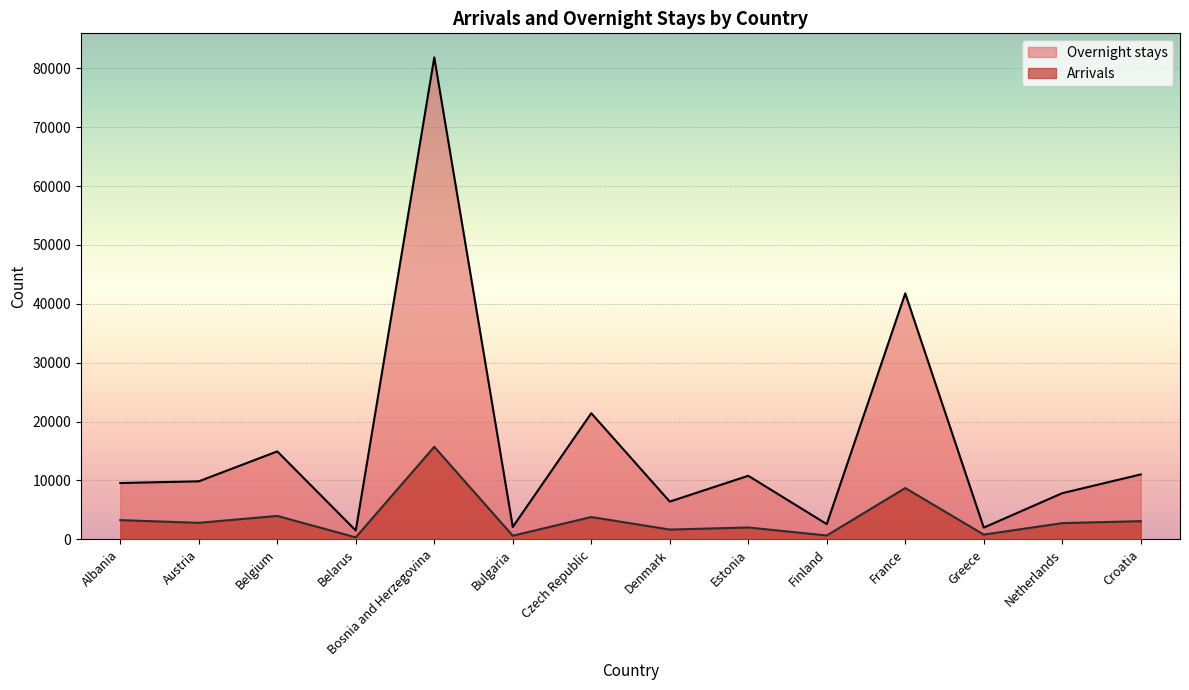

True or false: Arrivals and Overnight stays intersect in this chart.

False